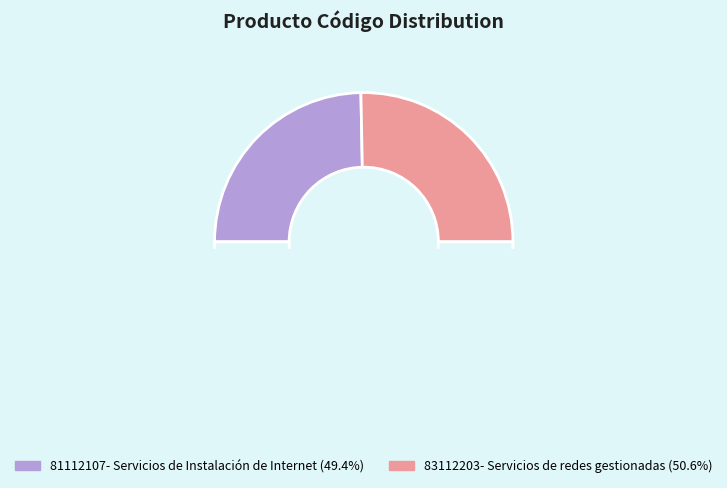

Count the number of slices in the pie.

2